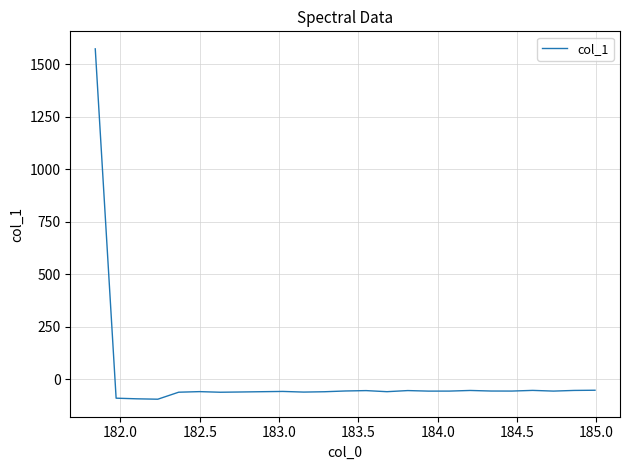

What is the smallest value displayed?

-95.2